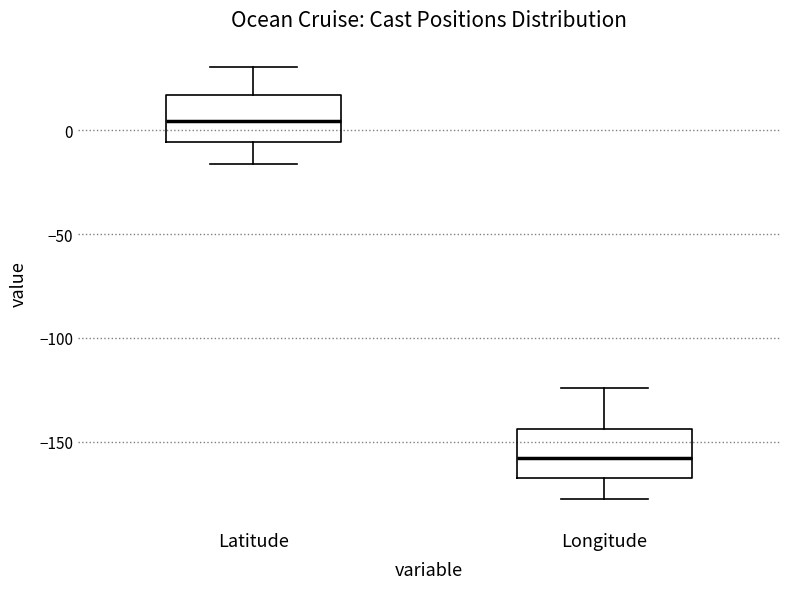

Reading left to right, transcribe this box plot: for each box, give where its median line is, the range the box spans, and where its two whiskers end, as read against the y-axis. The values are not printed on the chart, so give them approximately, as read against the axis.

Latitude: median 5, box -5 to 15, whiskers -15 to 30
Longitude: median -160, box -170 to -145, whiskers -180 to -125